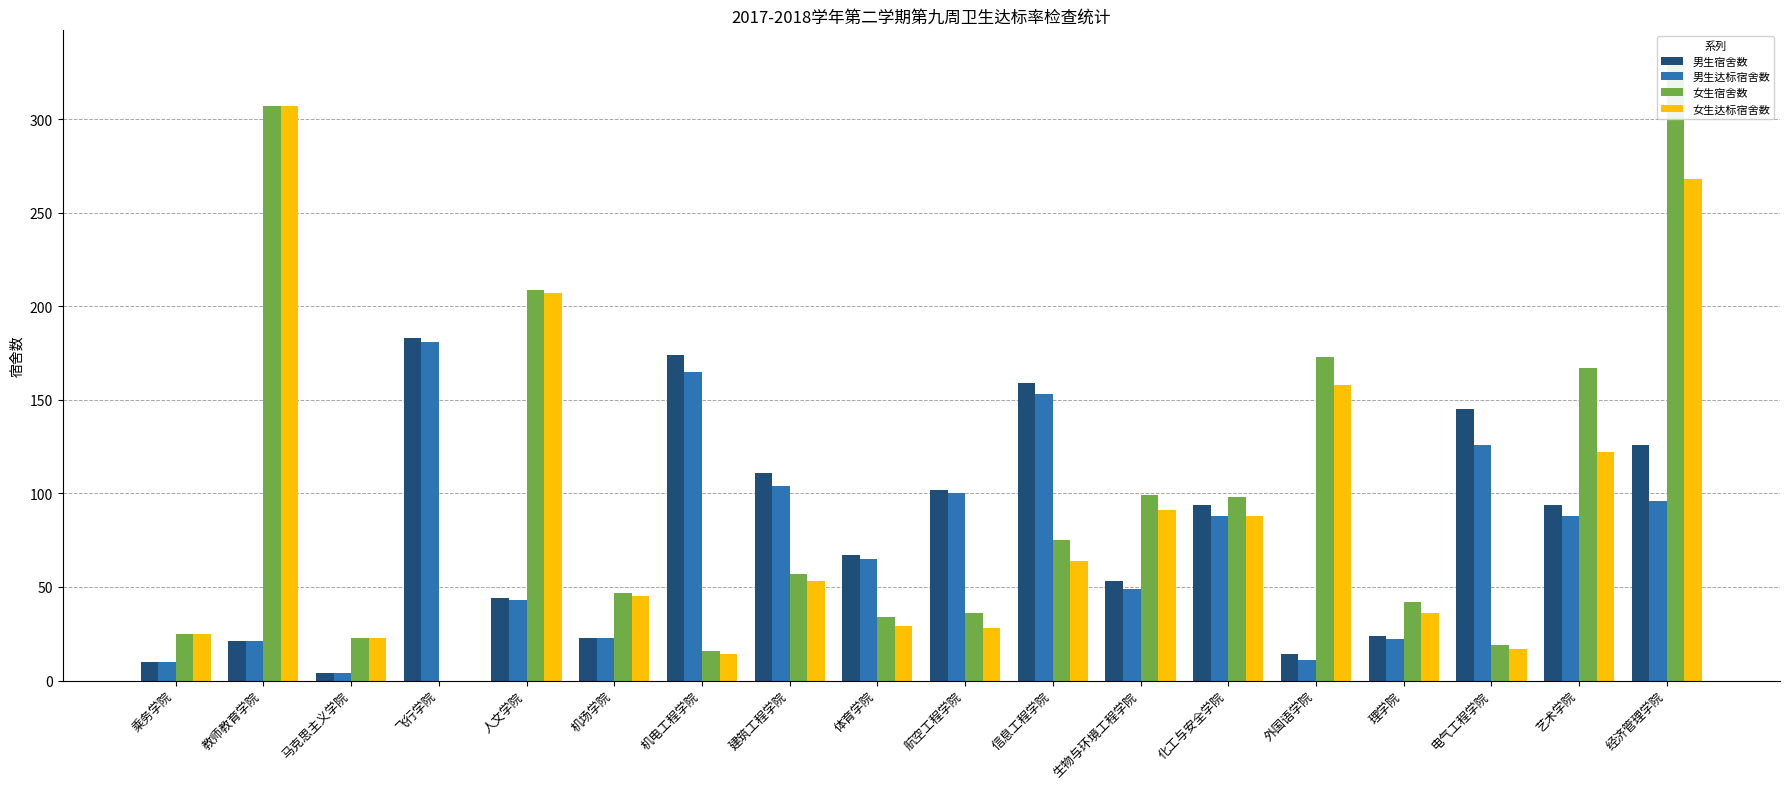

Is it true that 男生达标宿舍数 equals 7 at 马克思主义学院?

False